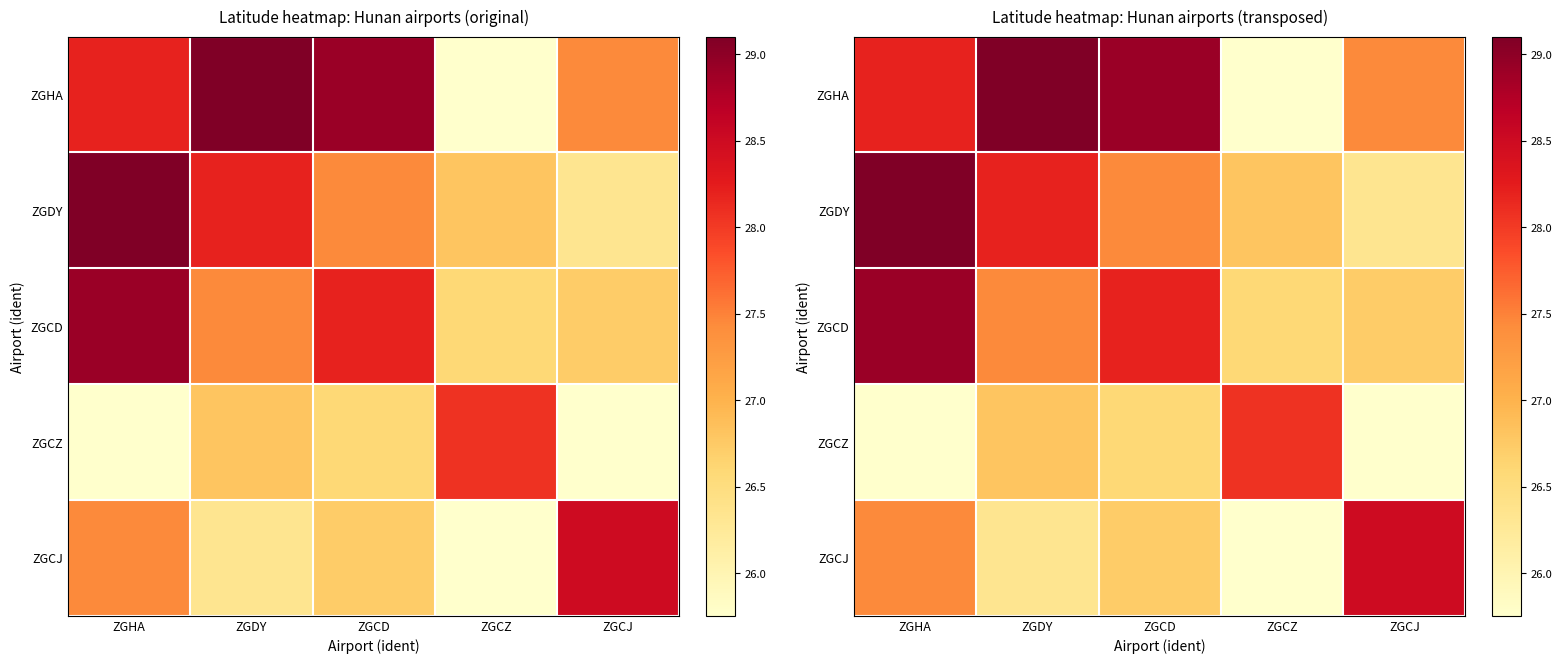

Is the value of ZGCZ at ZGCJ greater than the value of ZGCJ at ZGDY?

No